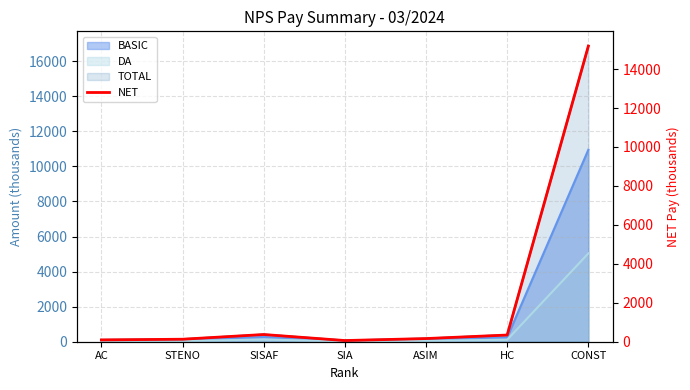

At which category does the chart reach its minimum across all series?

SIA